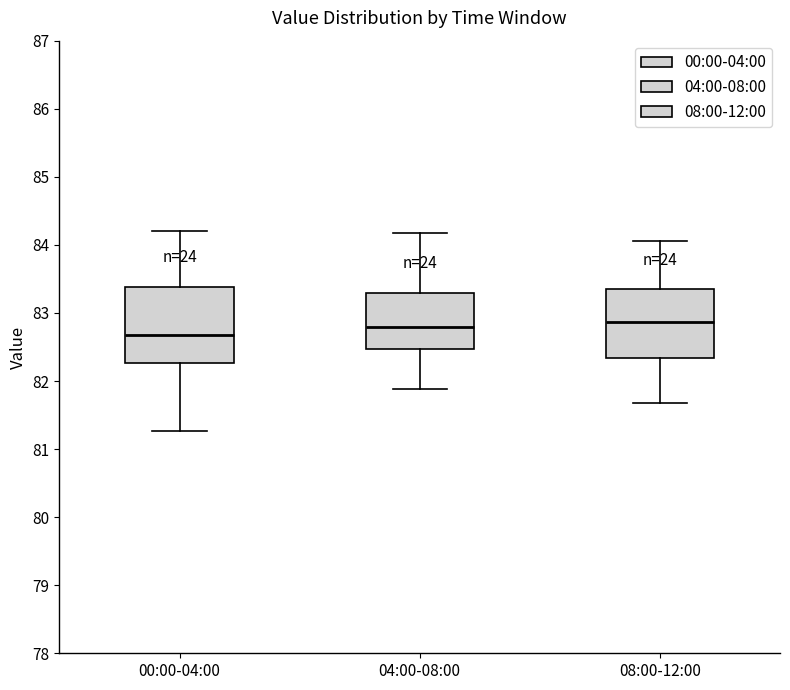

Where does the median line of the box for 00:00-04:00 sit on the y-axis? The values are not printed on the chart, so give them approximately, as read against the axis.

82.7